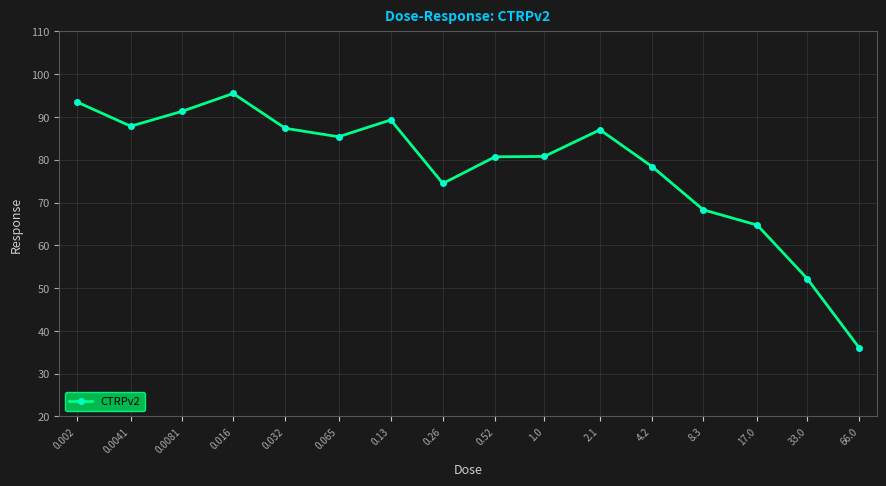

What is the smallest value displayed?

36.0